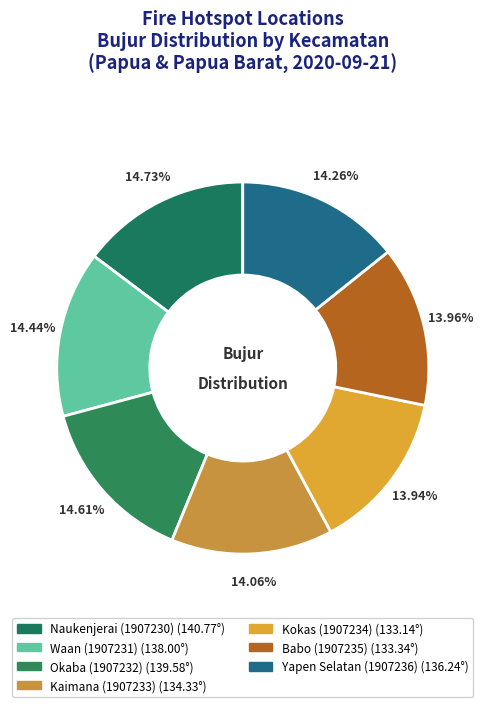

To the nearest percent, what is the average slice percentage?

14%